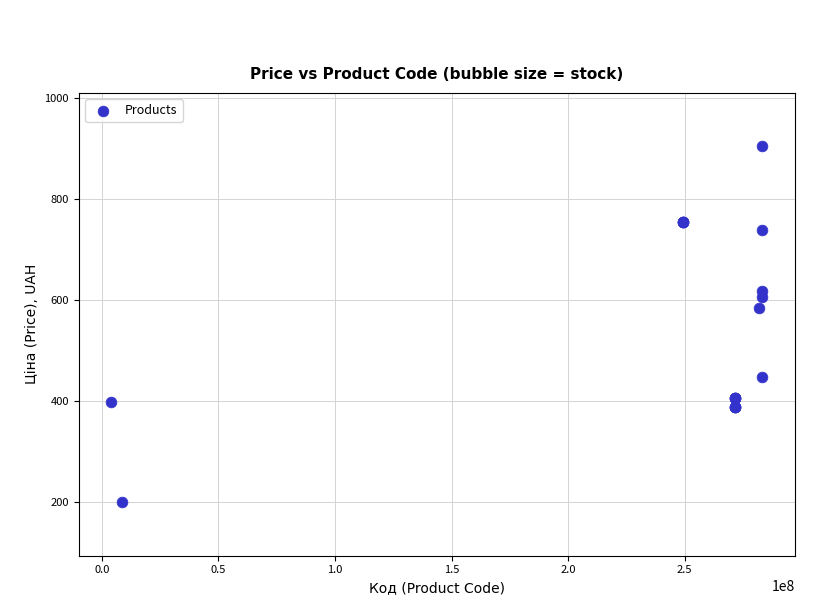

What Y value in the scatter plot is closest to 550?

582.8